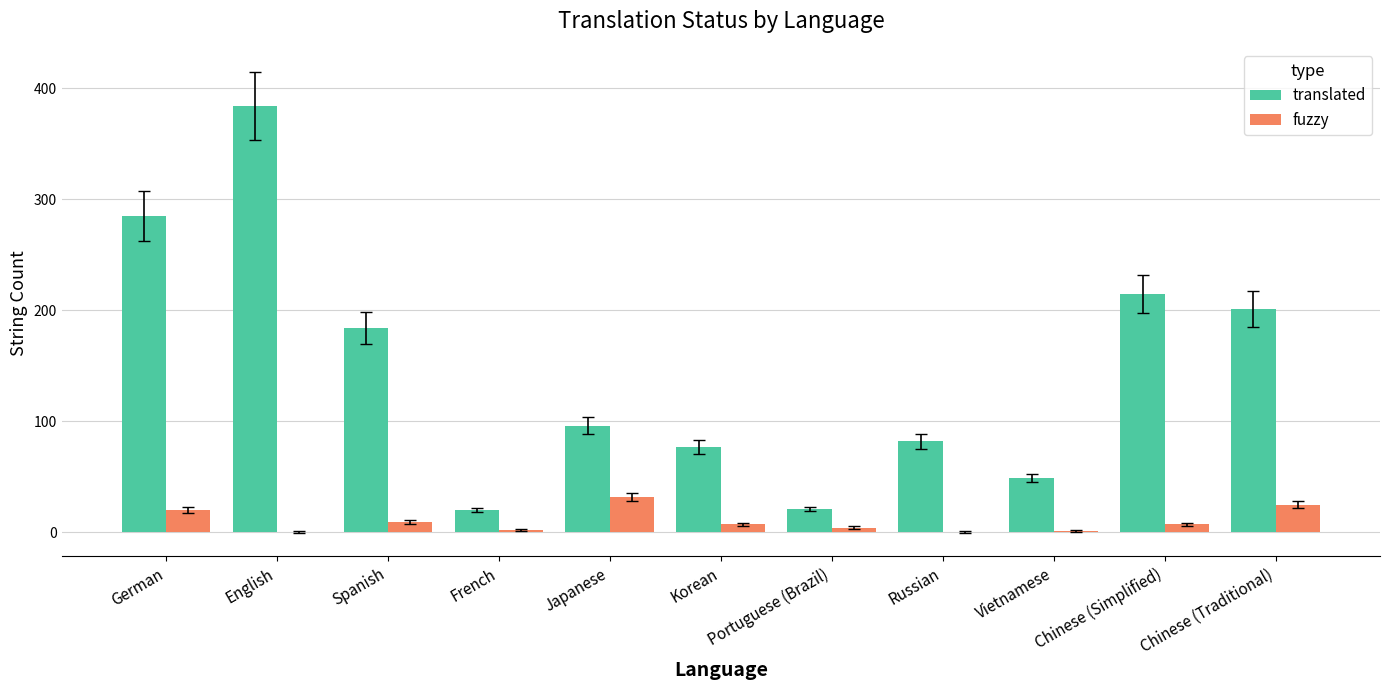

Which series has the largest total across all categories?

translated